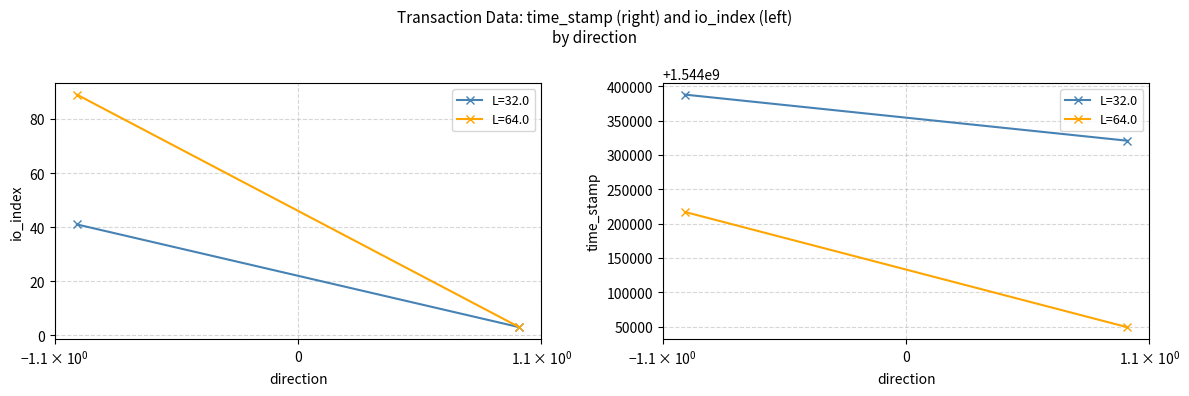

True or false: time_stamp has more than 1 interior local peaks.

False